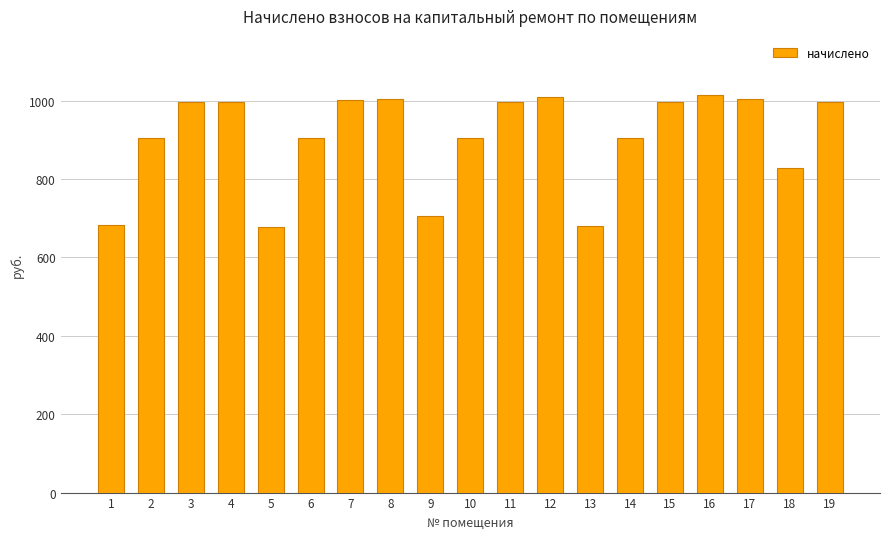

What is the value of the 10th bar from the left?

905.0